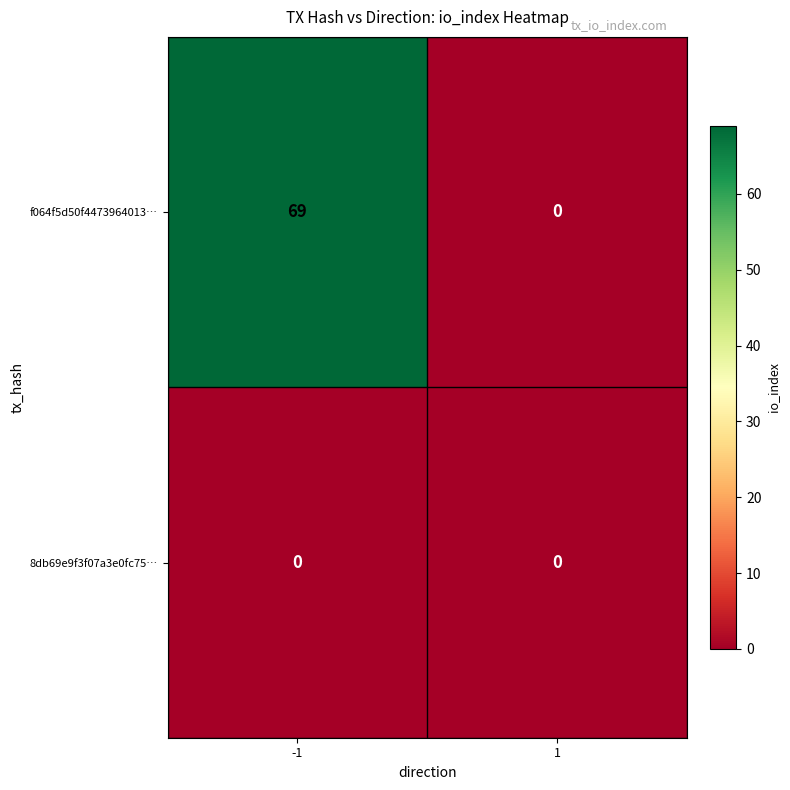

Reading left to right, list all the values displayed in this chart.

f064f5d50f4473964013…: 69	0
8db69e9f3f07a3e0fc75…: 0	0